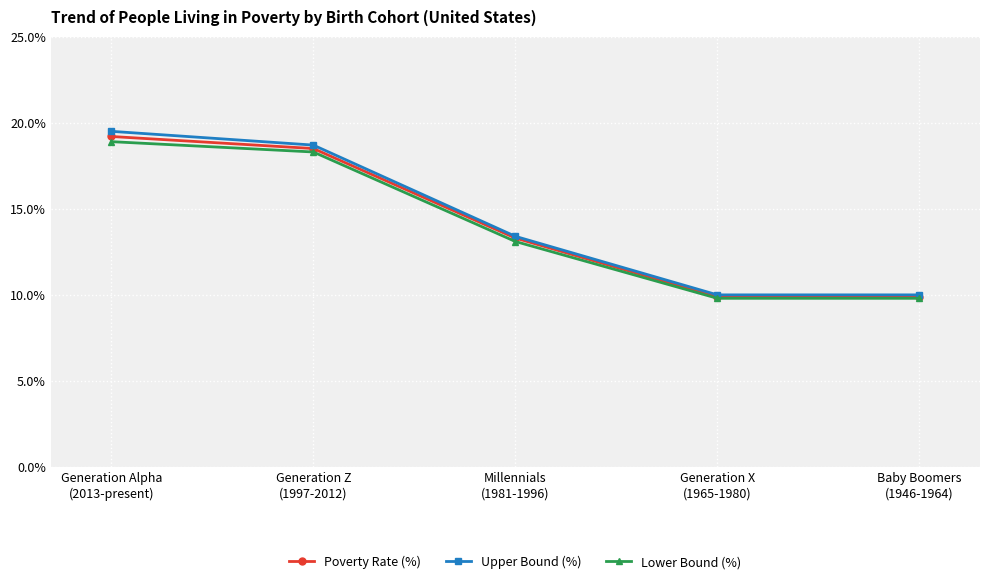

What is the label of the 2nd point from the left?

Generation Z
(1997-2012)